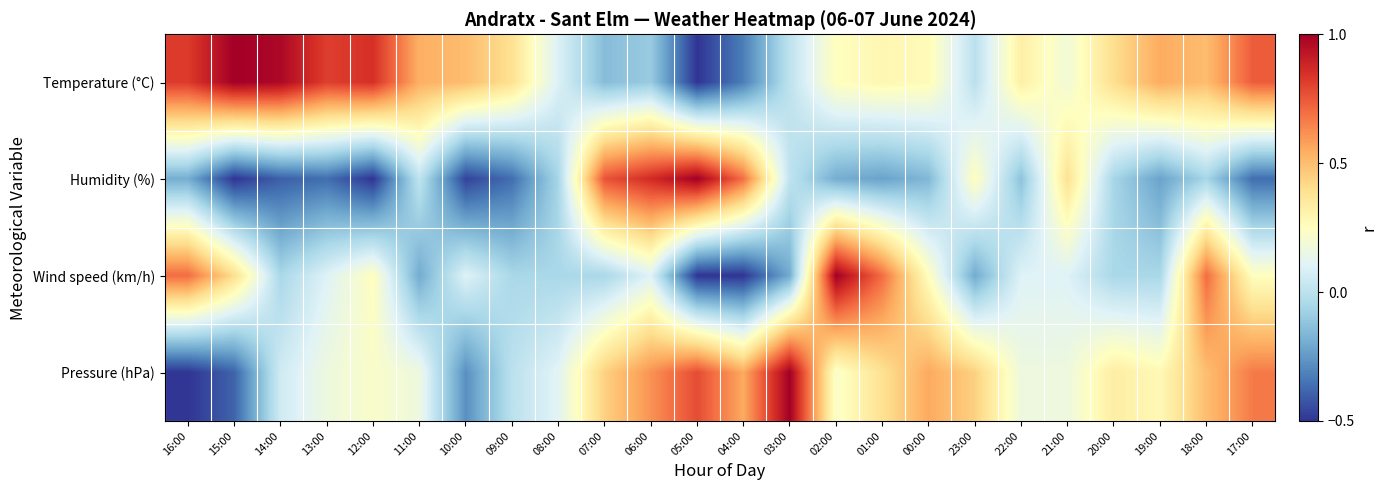

Which series changed the most between 13:00 and 07:00?

Humidity (%)